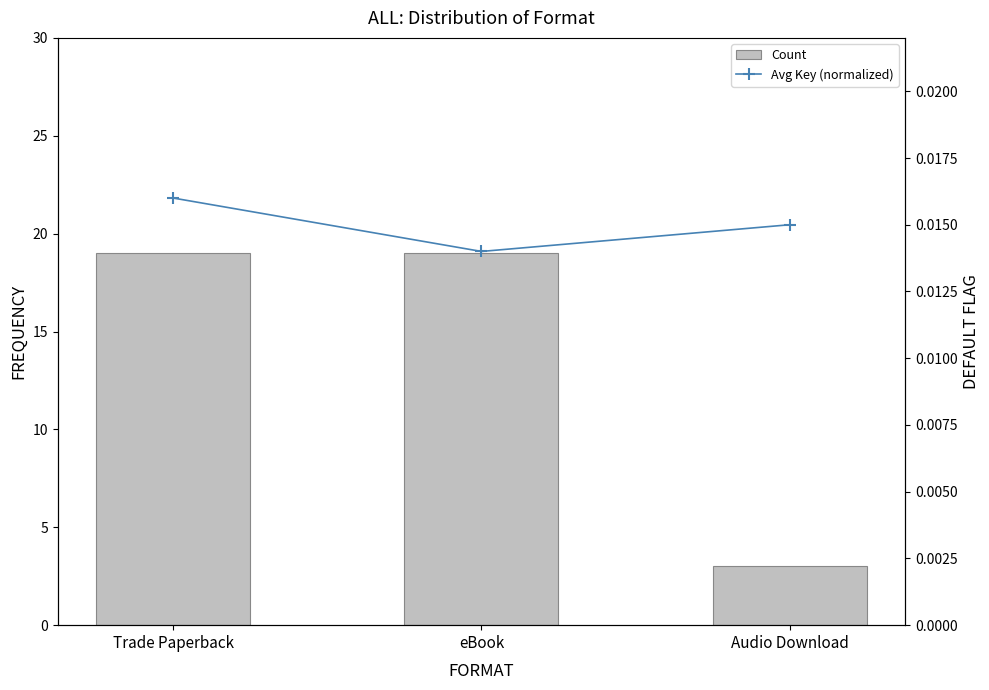

The Avg Key (normalized) series shows 0.0 at eBook. True or false?

False